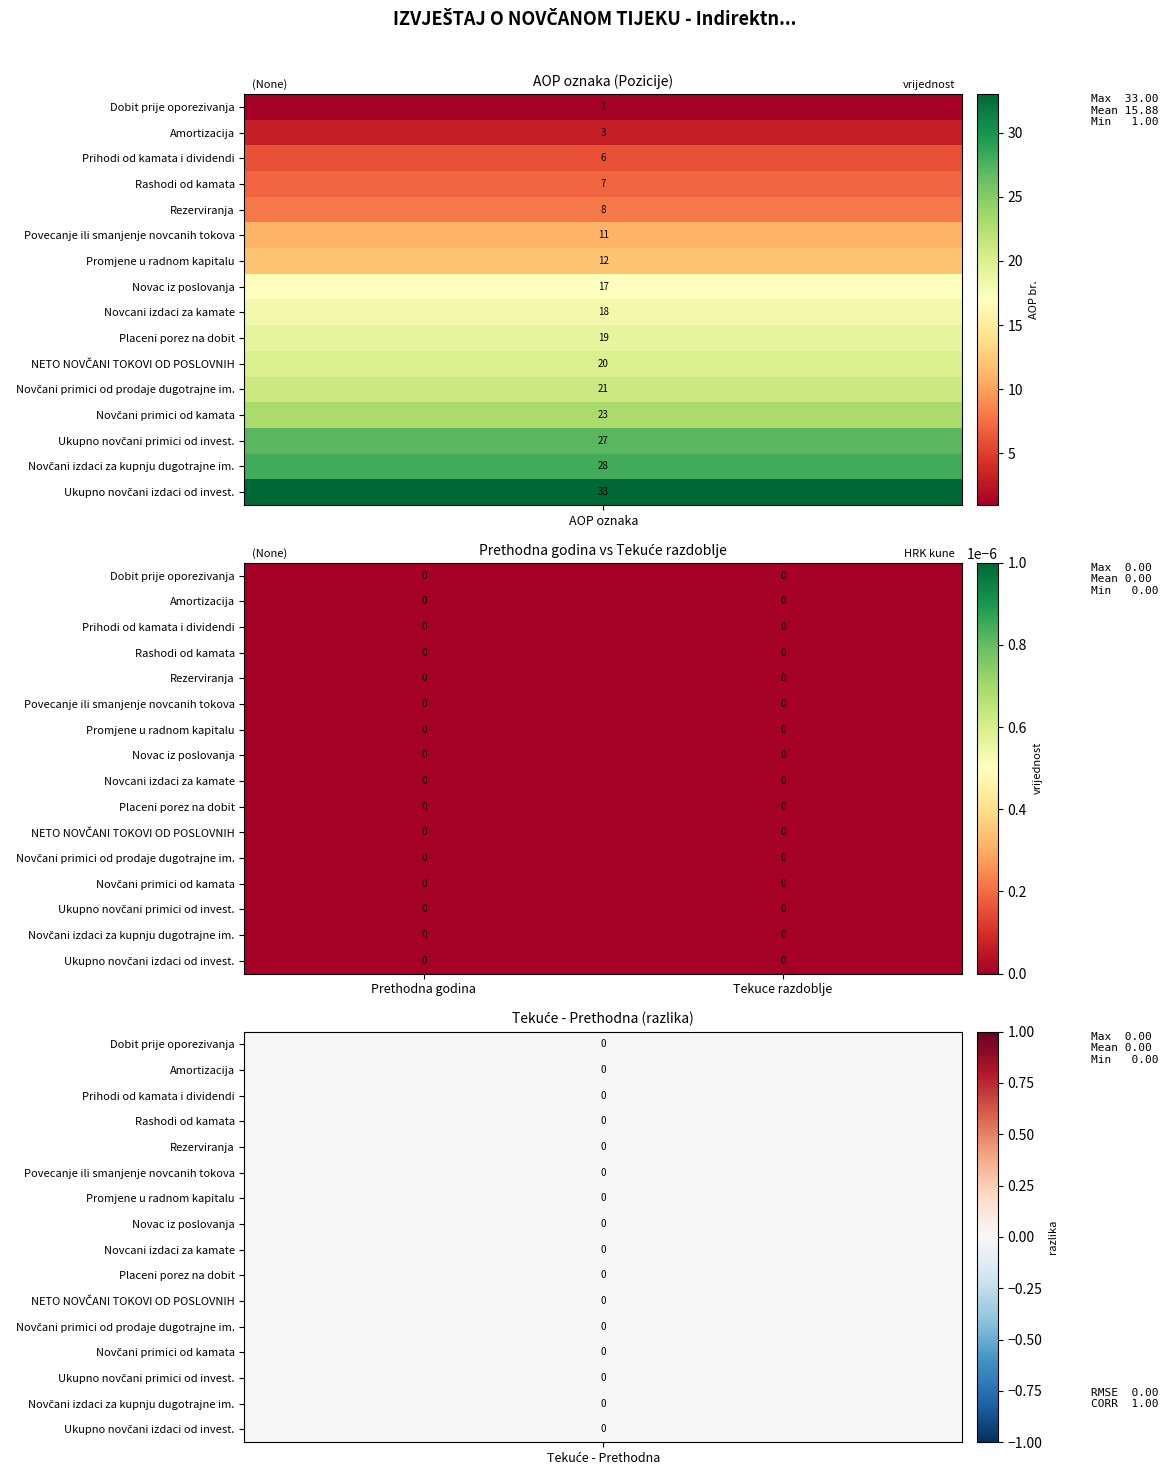

The value of Novcani izdaci za kamate at 2 is 0. True or false?

True